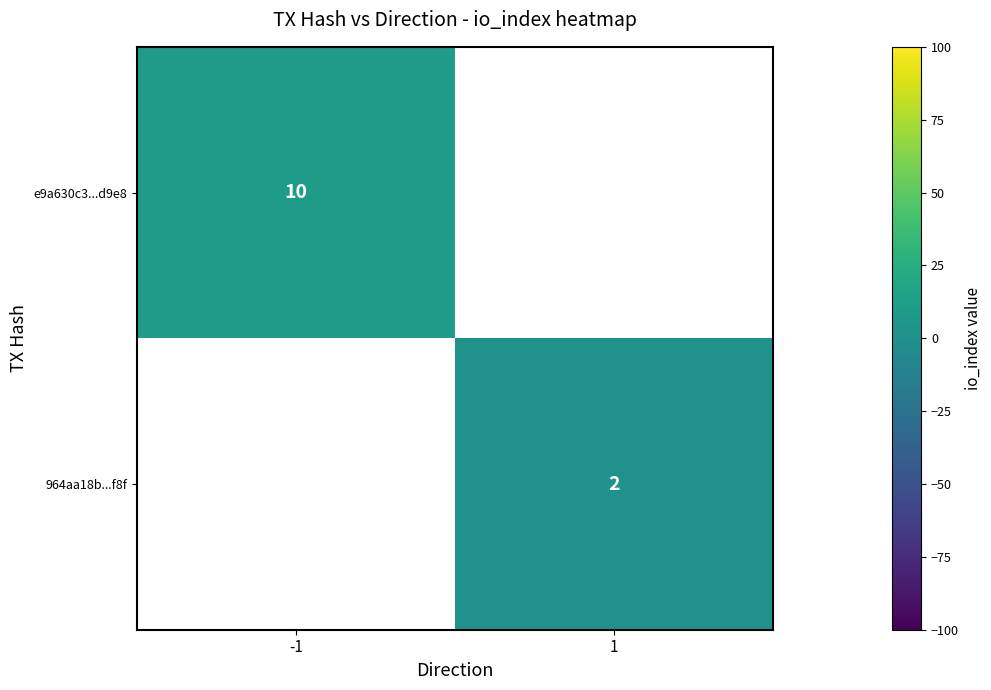

What is the maximum value shown in the chart?

10.0